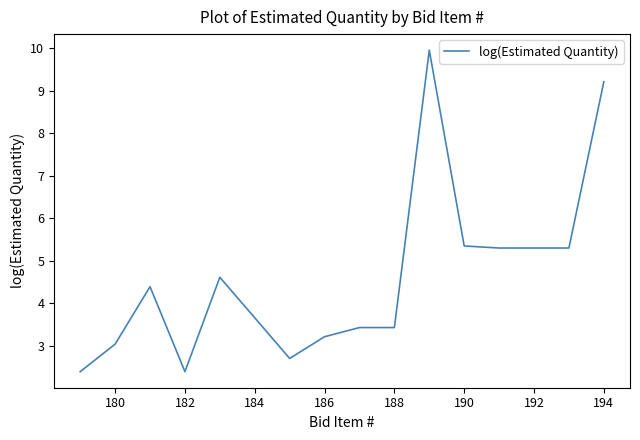

What is the greatest value displayed?

10.0